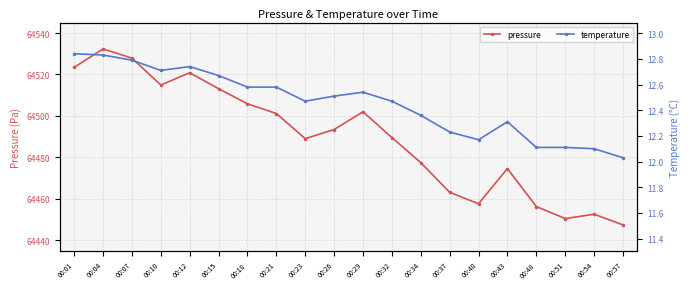

The temperature series shows 12.1 at 00:48. True or false?

True